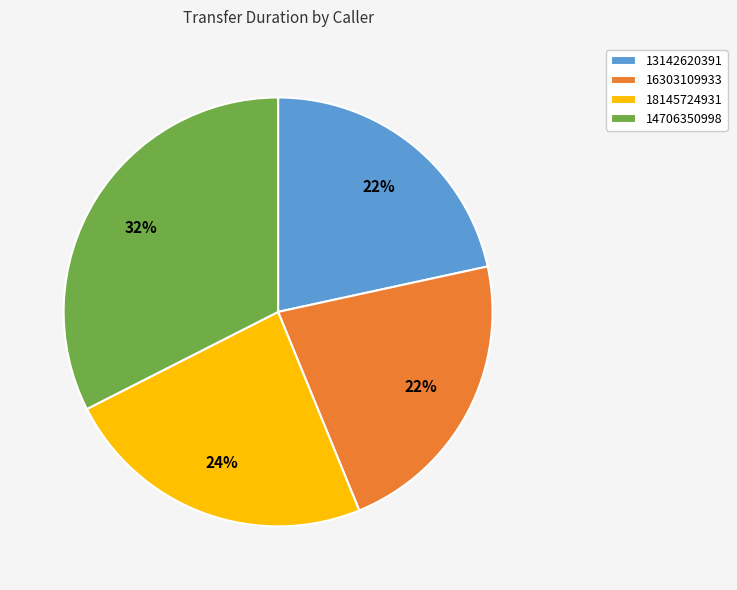

What is the ratio of the value at 18145724931 to the value at 13142620391?

1.1